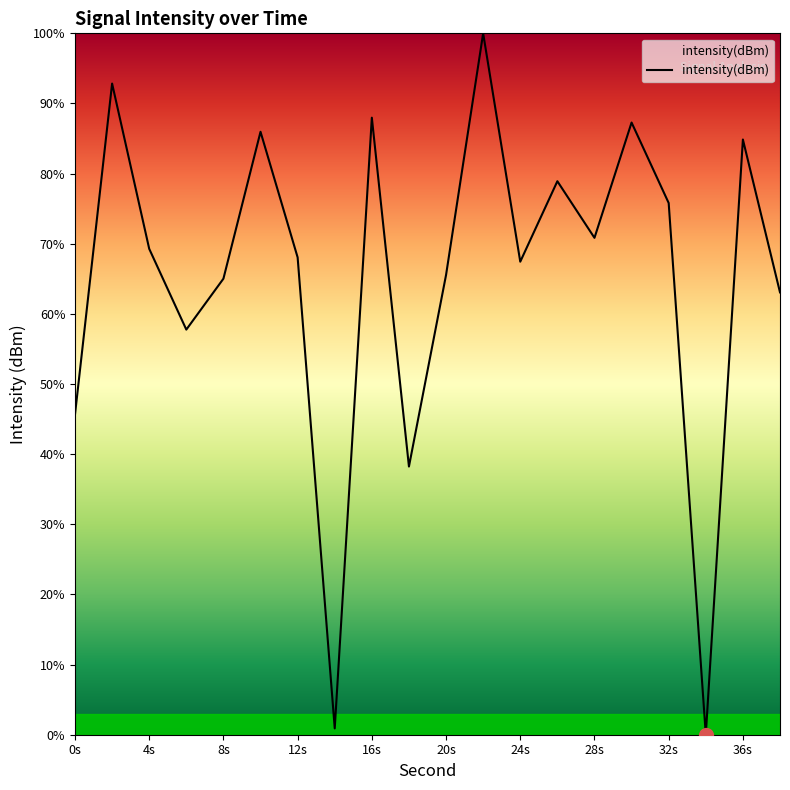

What is the difference between the maximum and minimum values?

100.0